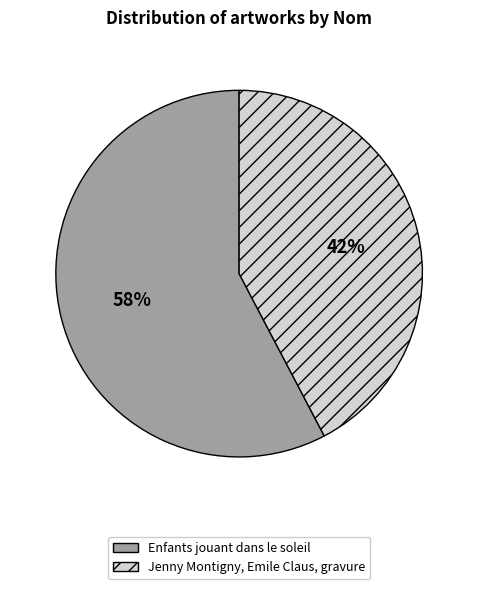

How many slices are in this pie chart?

2